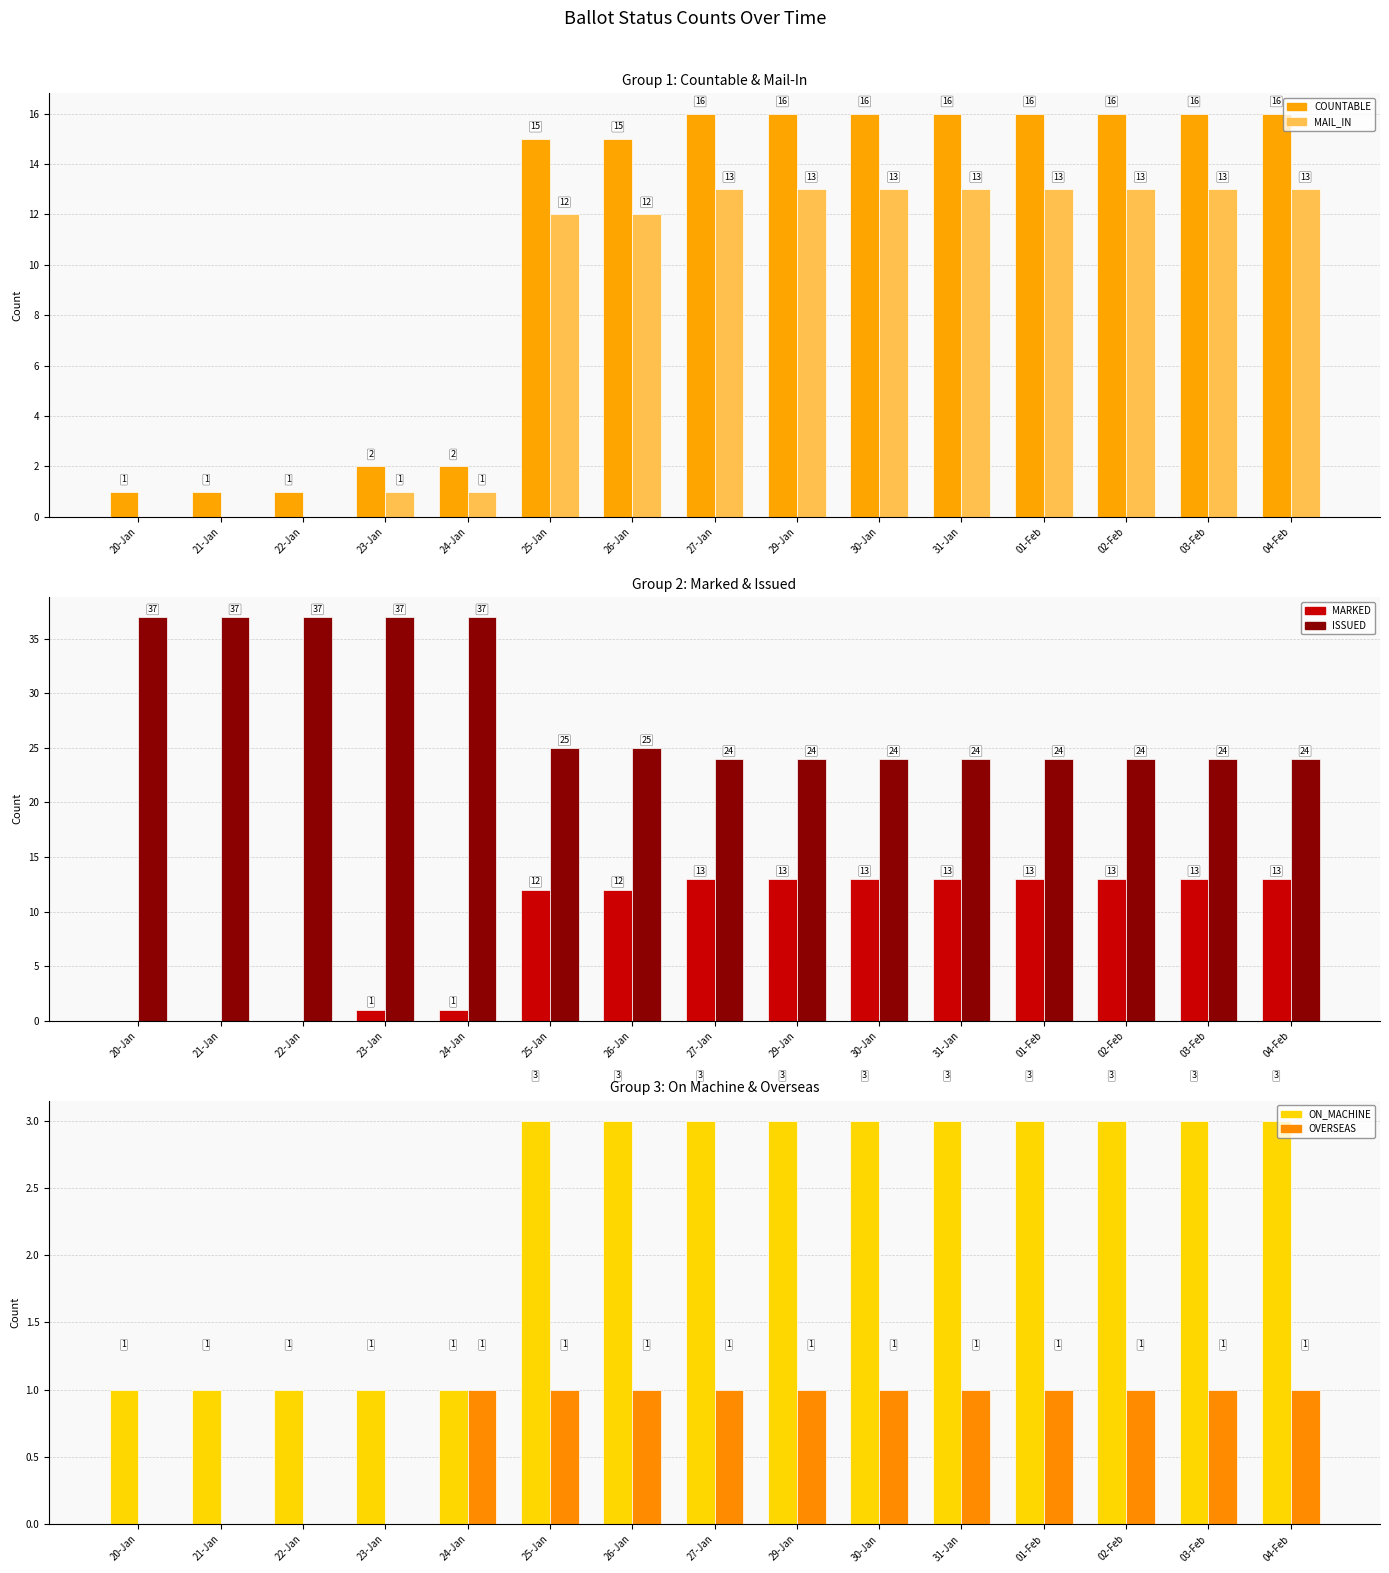

Is it true that ISSUED equals 37 at 20-Jan?

True